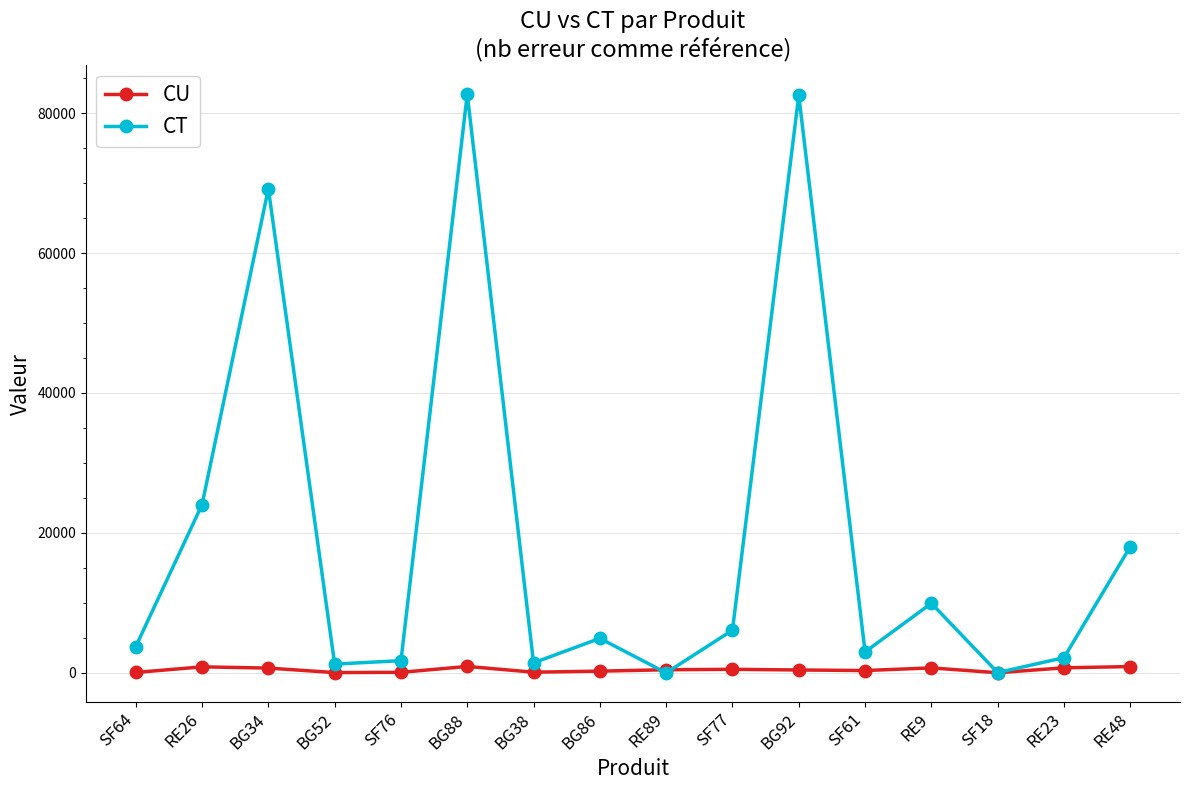

What is the average value of the CT series?

19428.8